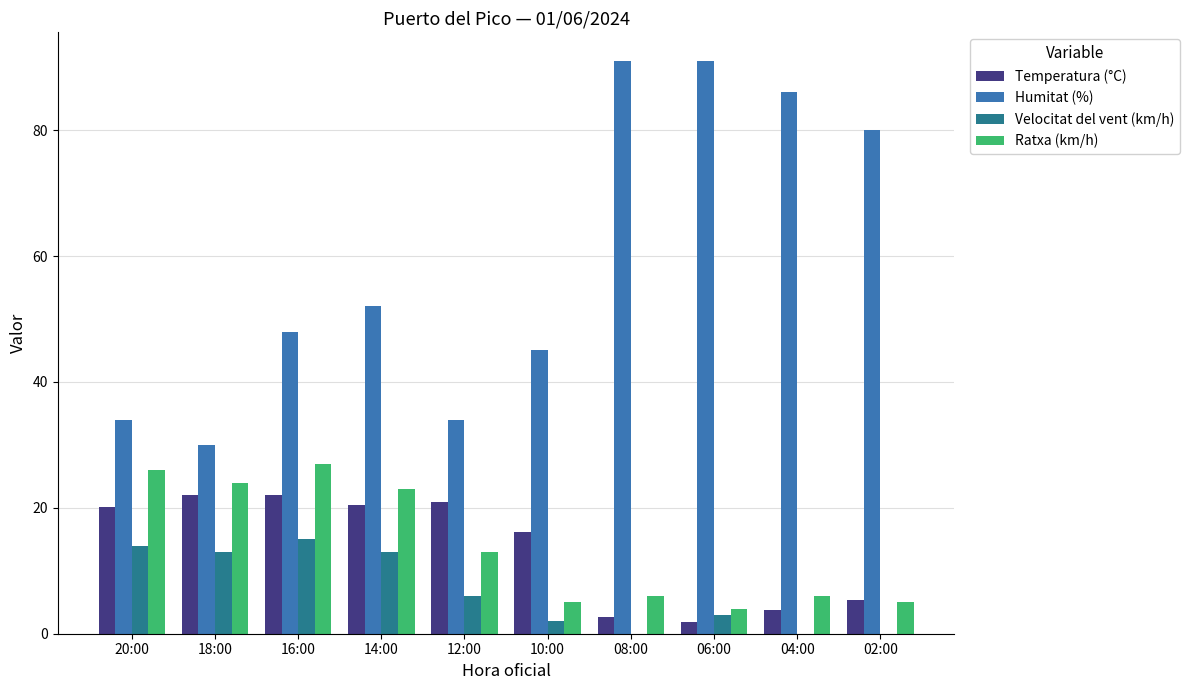

What is the maximum value for Velocitat del vent (km/h)?

15.0